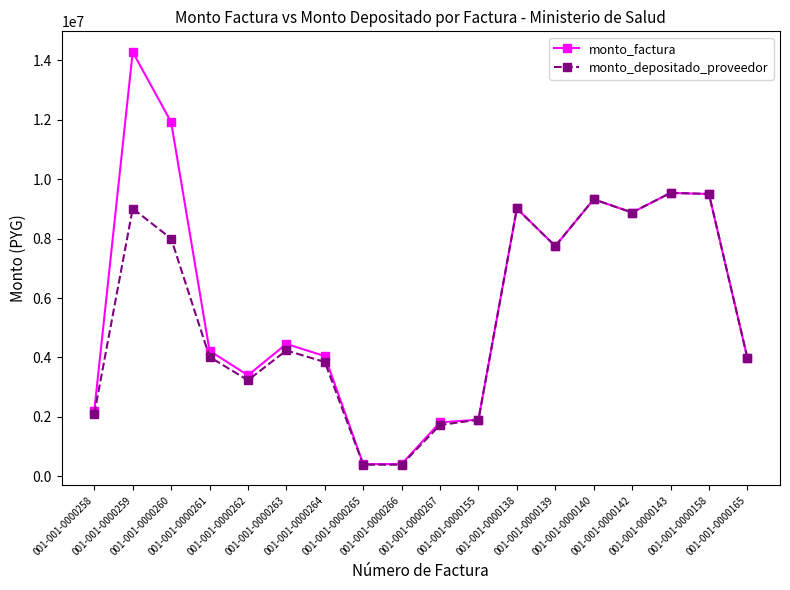

At how many categories does at least one series exceed 6945683?

8